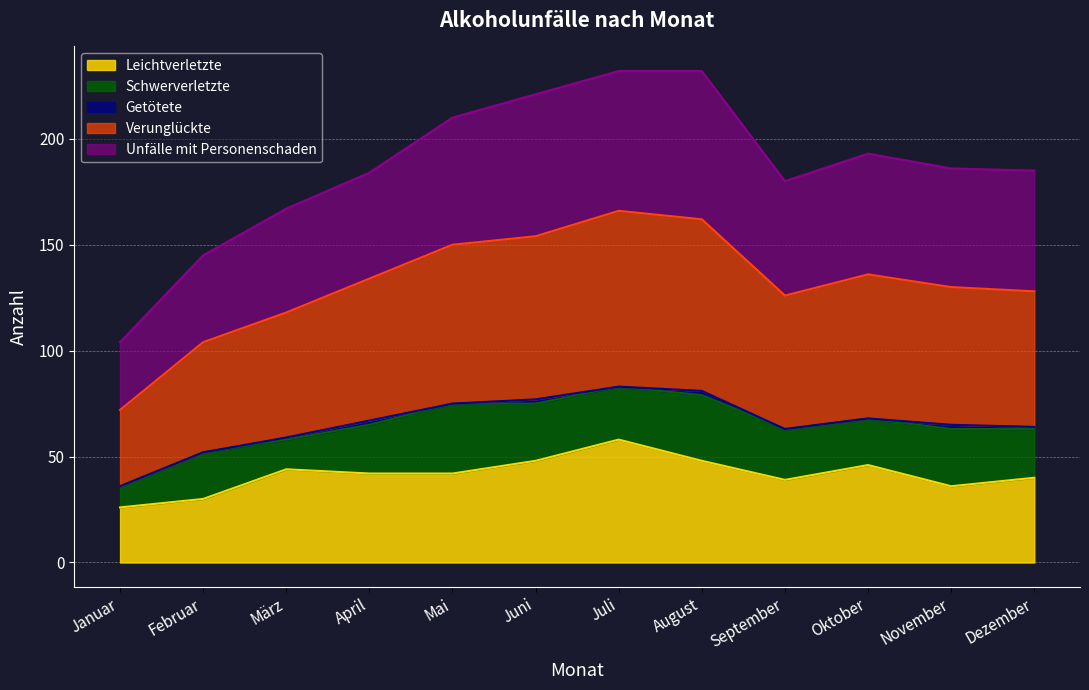

The Leichtverletzte series shows 58 at Juli. True or false?

True